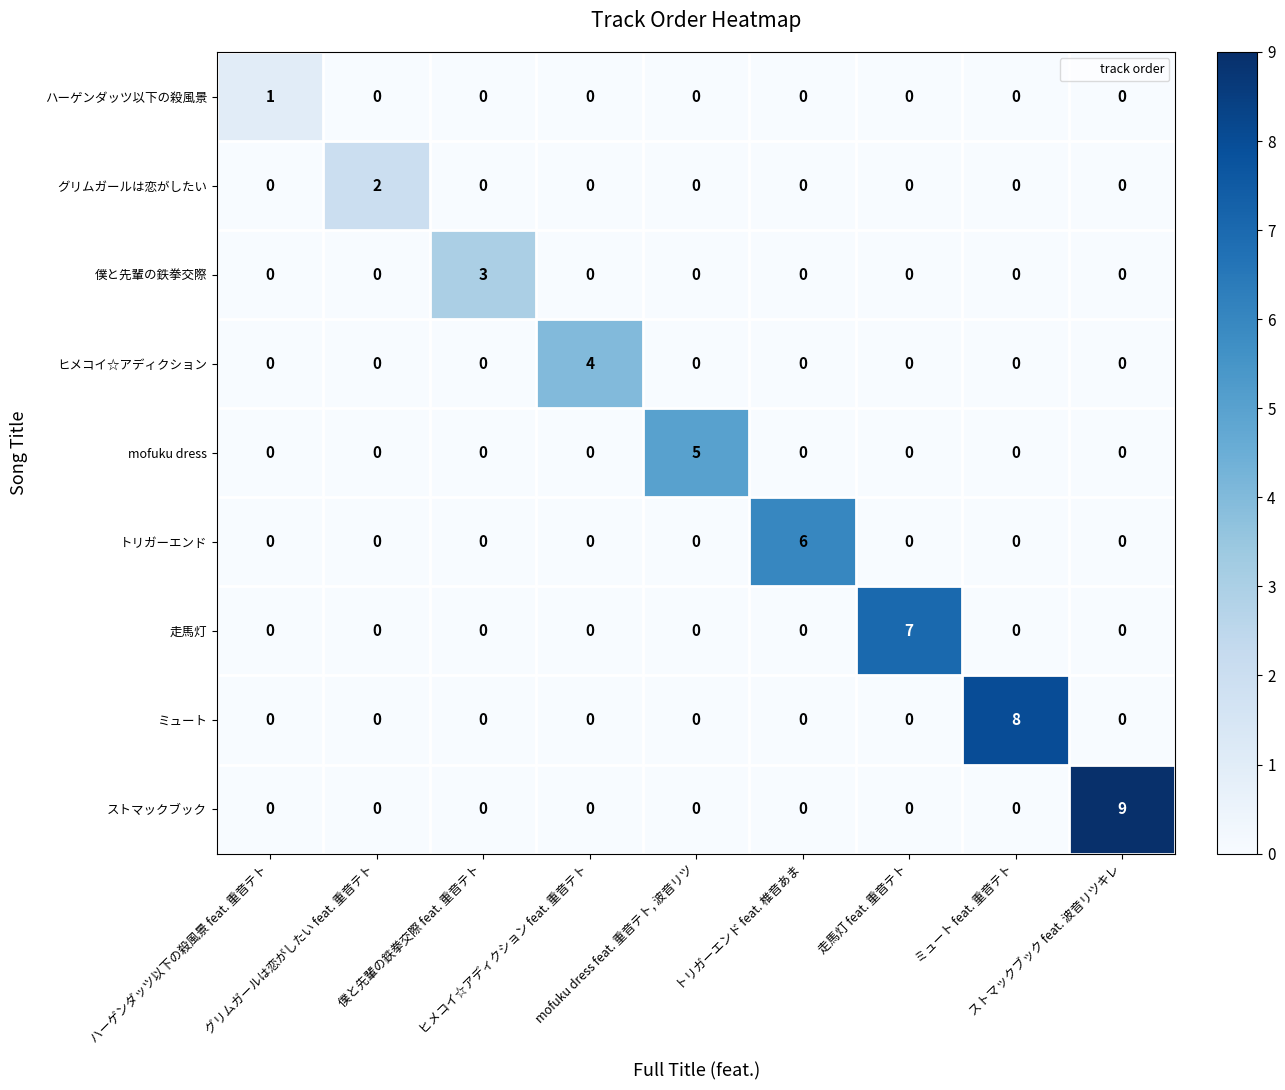

Which series has the largest range (max minus min)?

ストマックブック